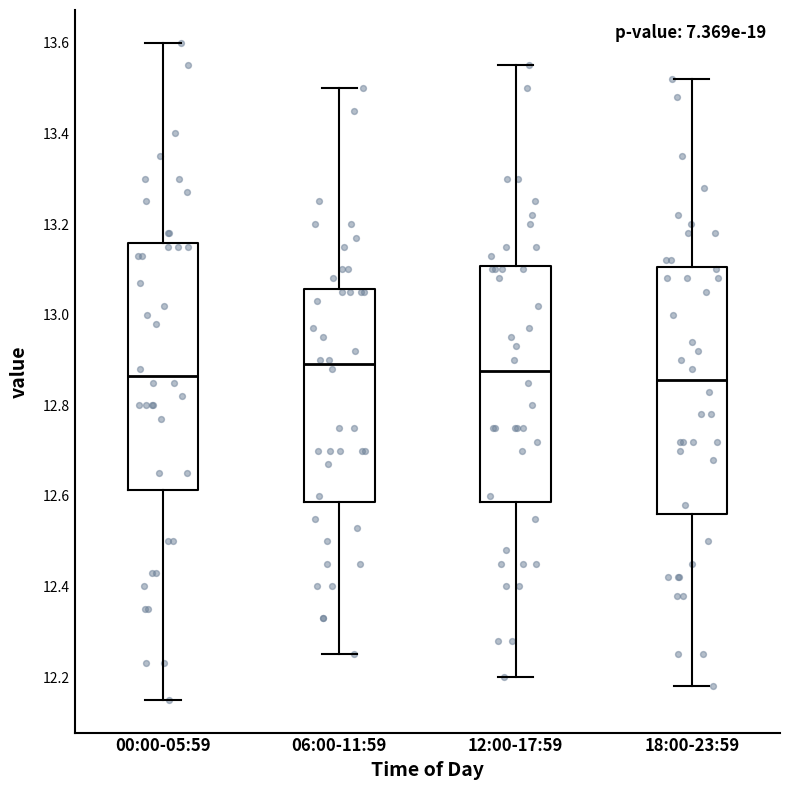

Reading left to right, transcribe this box plot: for each box, give where its median line is, the range the box spans, and where its two whiskers end, as read against the y-axis. The values are not printed on the chart, so give them approximately, as read against the axis.

00:00-05:59: median 12.86, box 12.62 to 13.16, whiskers 12.16 to 13.60
06:00-11:59: median 12.90, box 12.58 to 13.06, whiskers 12.26 to 13.50
12:00-17:59: median 12.88, box 12.58 to 13.10, whiskers 12.20 to 13.56
18:00-23:59: median 12.86, box 12.56 to 13.10, whiskers 12.18 to 13.52